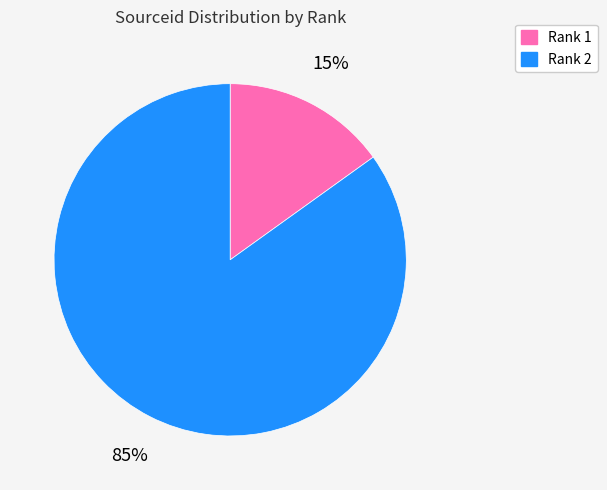

What is the smallest slice in the pie chart?

Rank 1